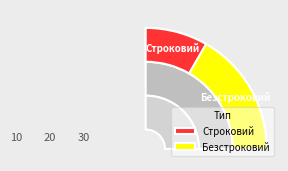

What is the smallest slice in the pie chart?

Строковий